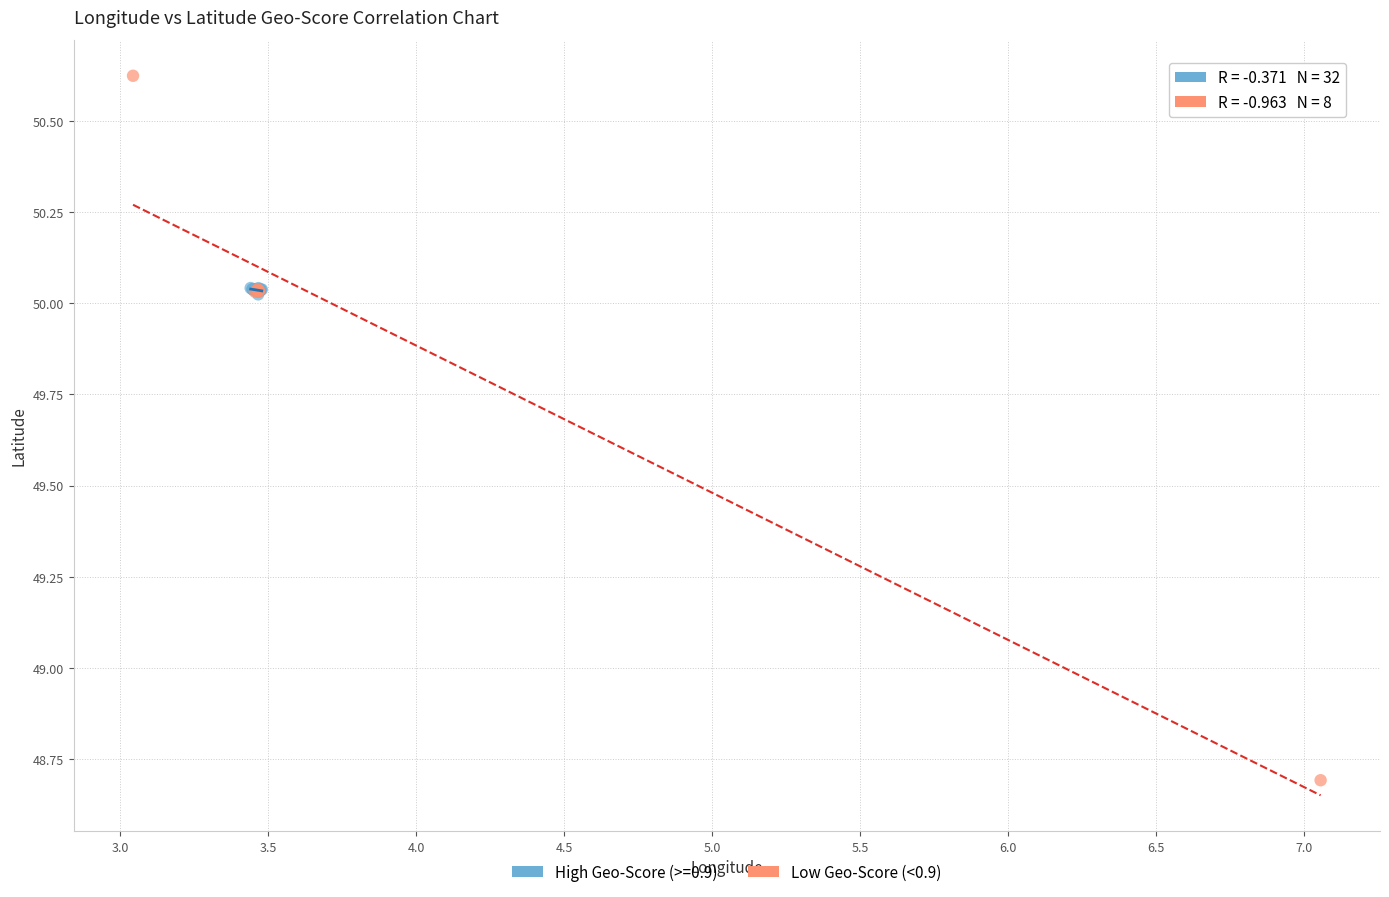

Which series reaches the minimum Y coordinate?

Low Geo-Score (<0.9)